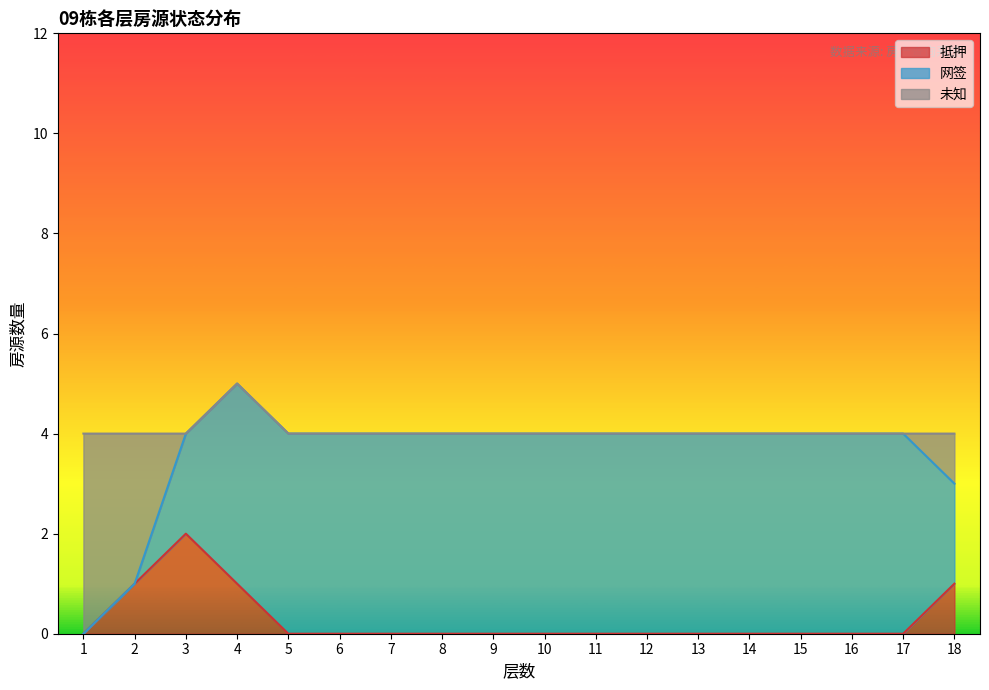

How many interior local peaks does the 抵押 series have?

1